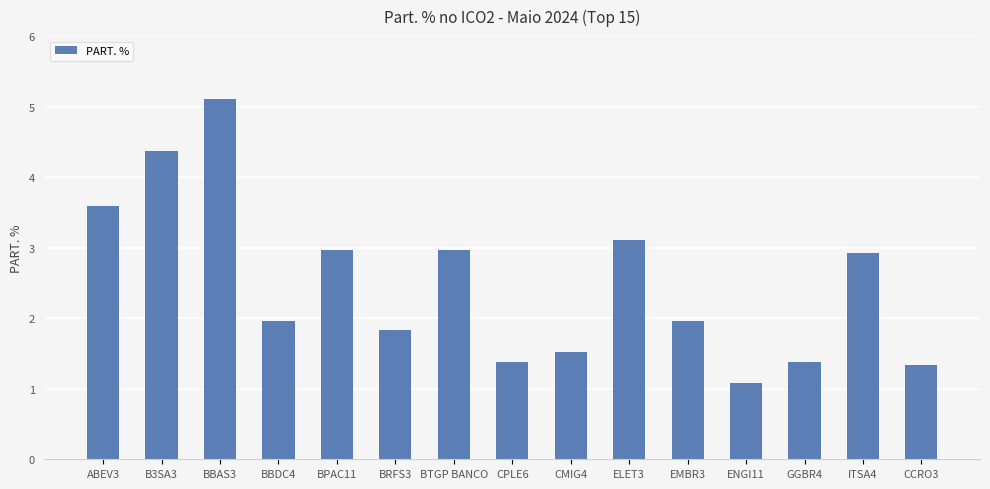

The value at ITSA4 is 5.1. True or false?

False